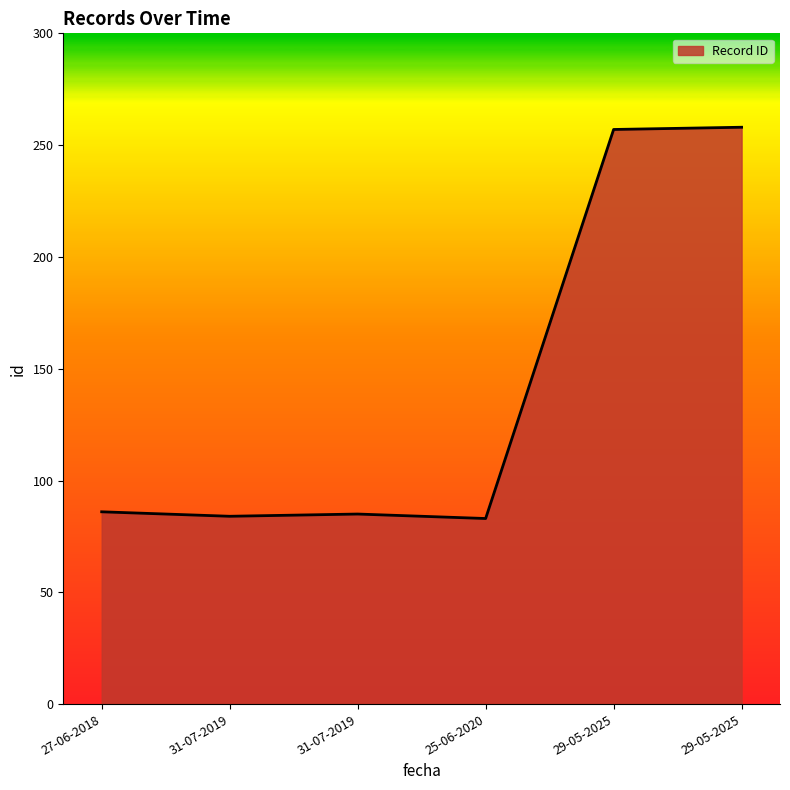

Is this an area chart (filled region under the line)?

Yes